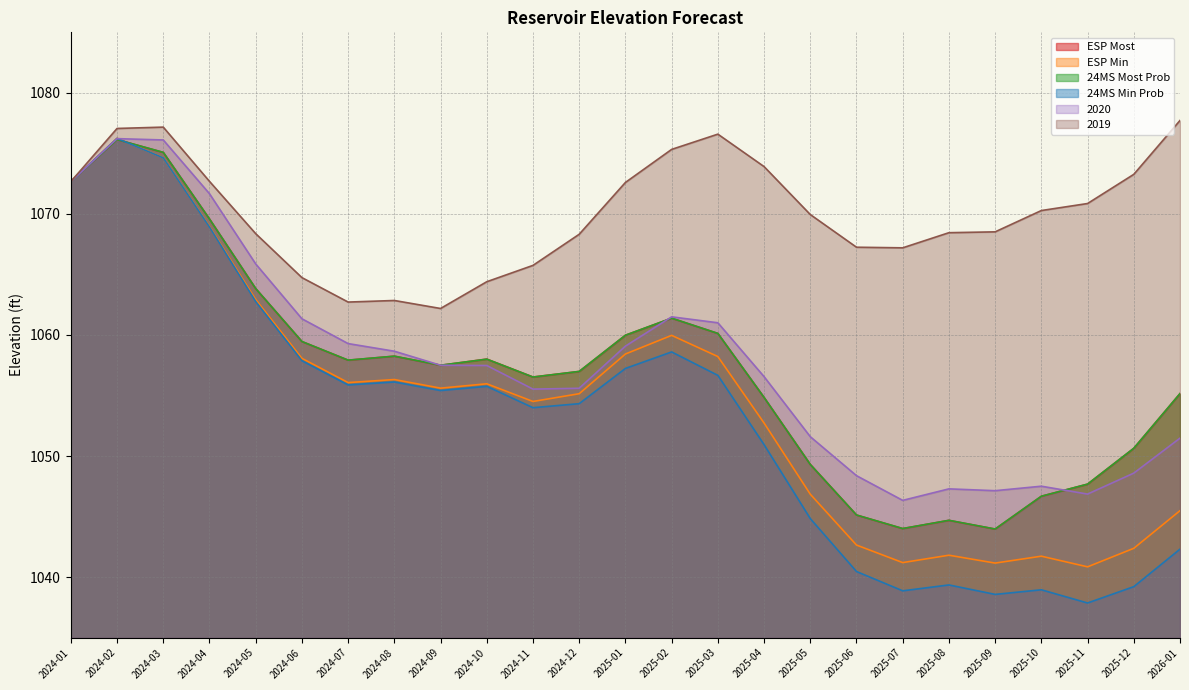

List the series in order of their peak value, highest first.

2019, ESP Min, 24MS Min Prob, 2020, 24MS Most Prob, ESP Most